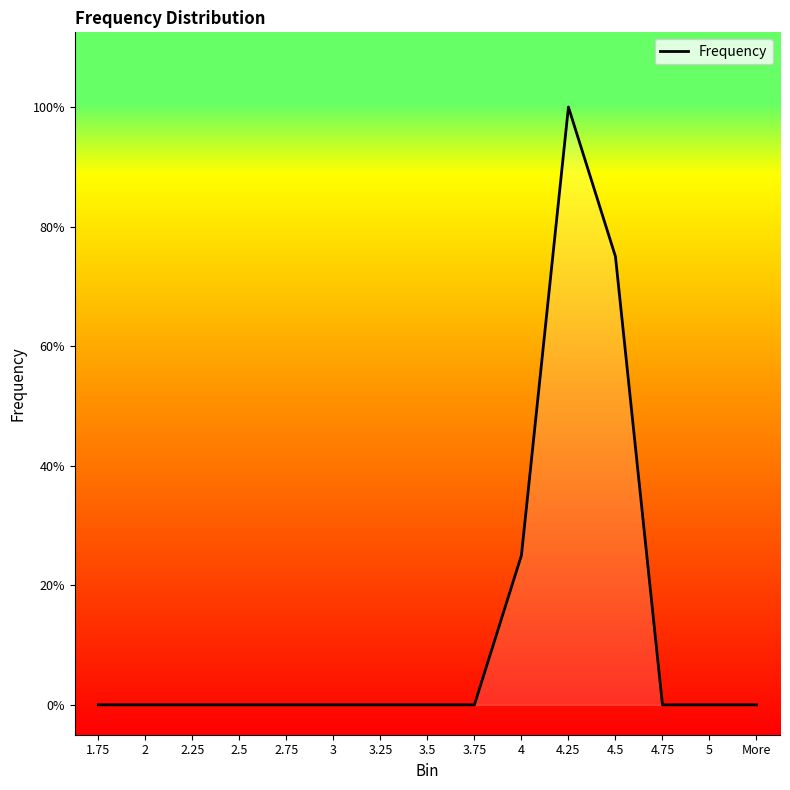

Is this an area chart (filled region under the line)?

Yes